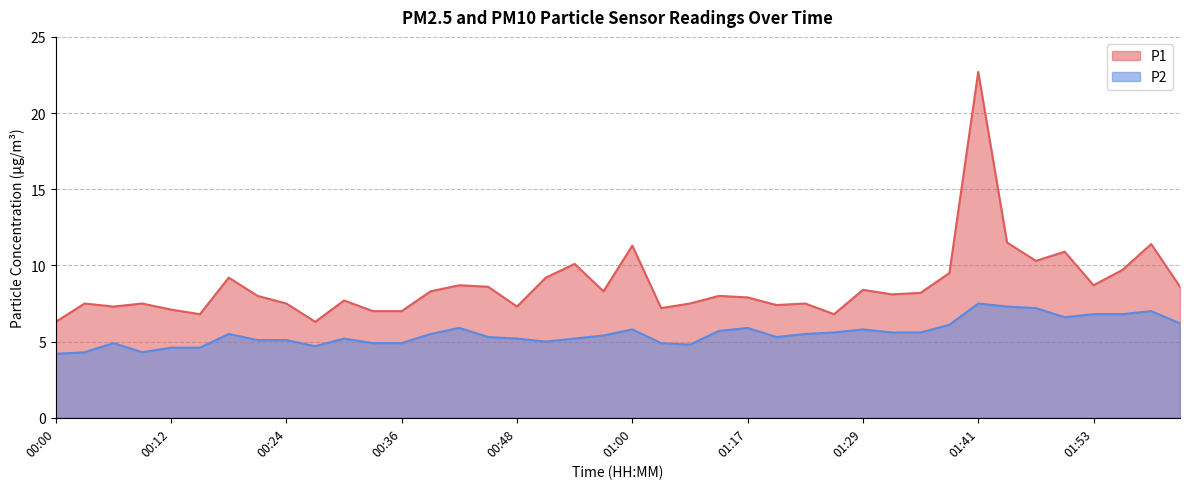

Where is the first local minimum for P1?

00:06